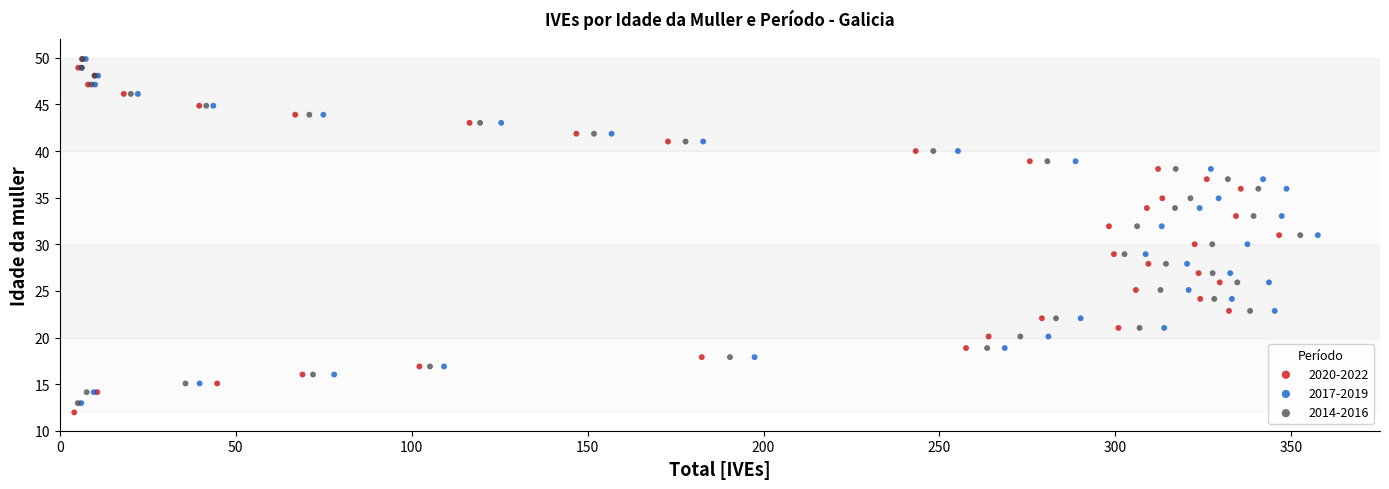

Which series has the widest spread of Y values?

2020-2022